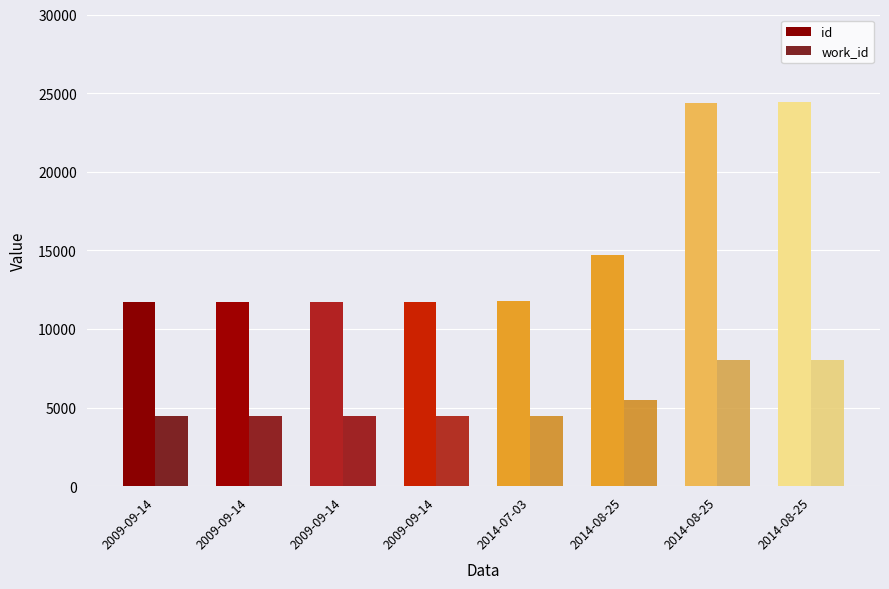

Rank the series by their average value, from lowest to highest.

work_id, id